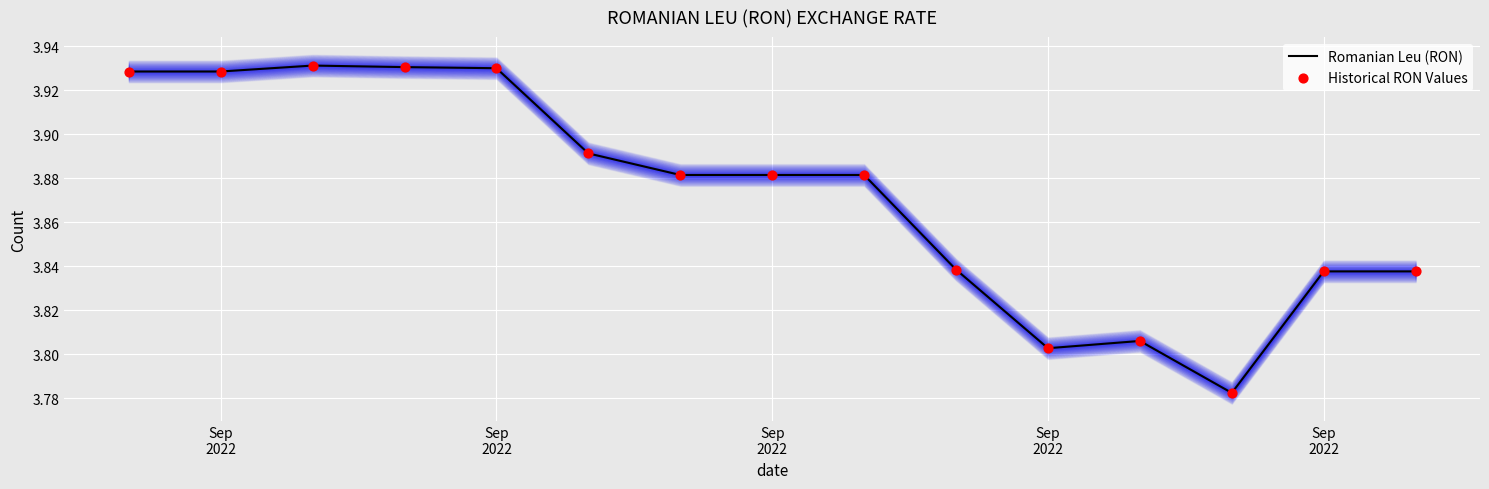

At which category is the sum across all series the highest?

Sep
2022